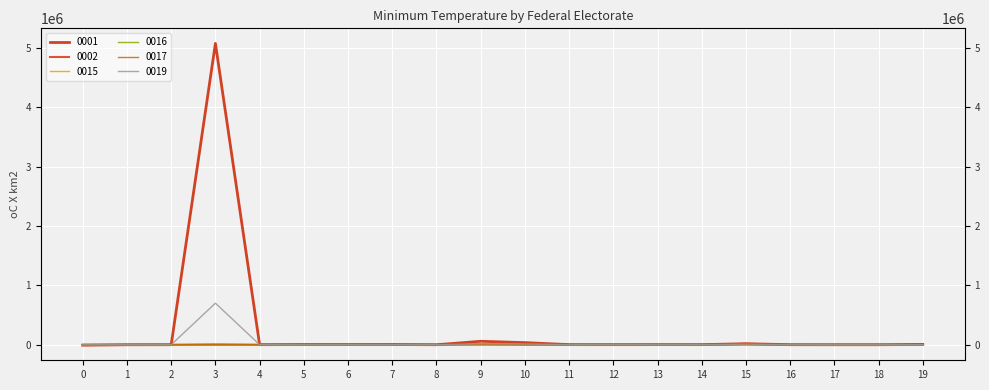

In 0017, how many points are higher than both neighbors (excluding endpoints)?

5